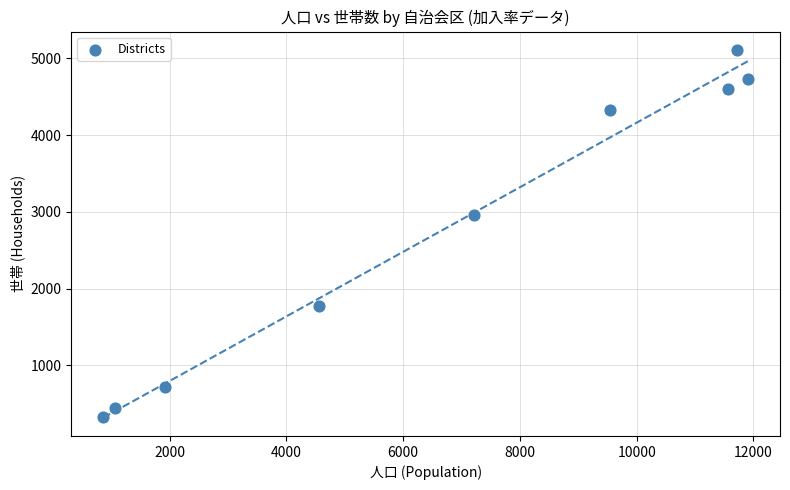

What Y value in the scatter plot is closest to 2720?

2960